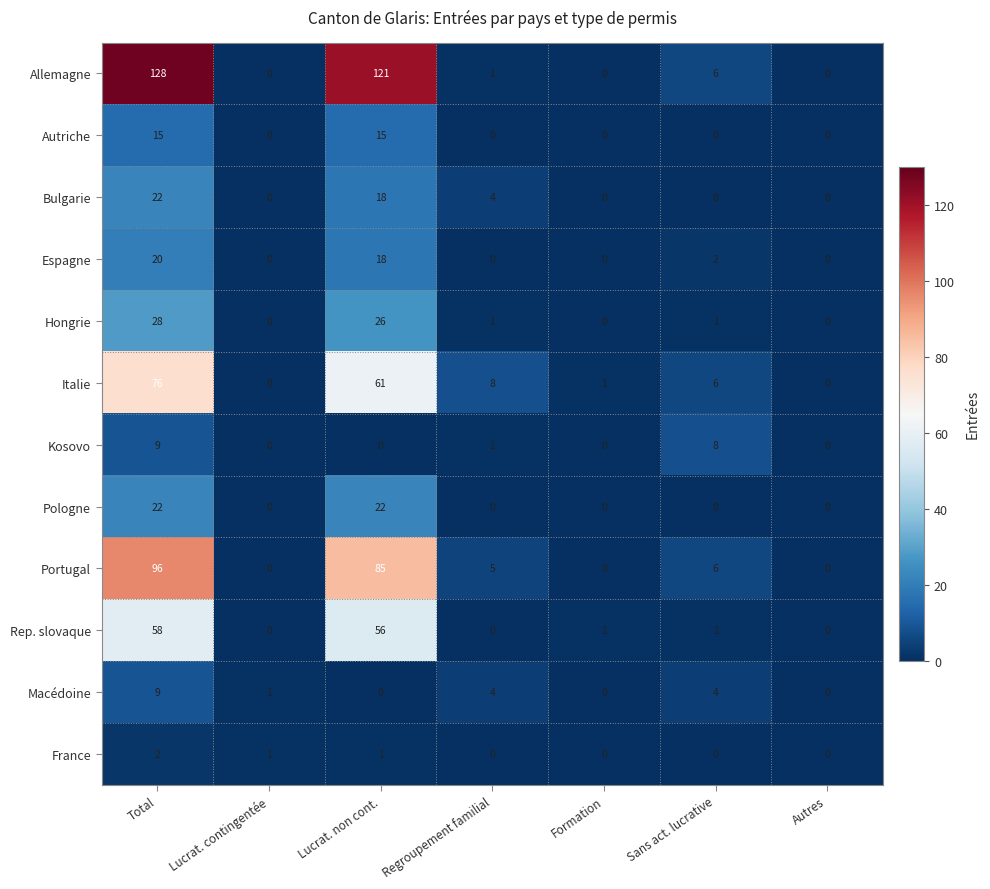

Count the number of categories in the chart.

7